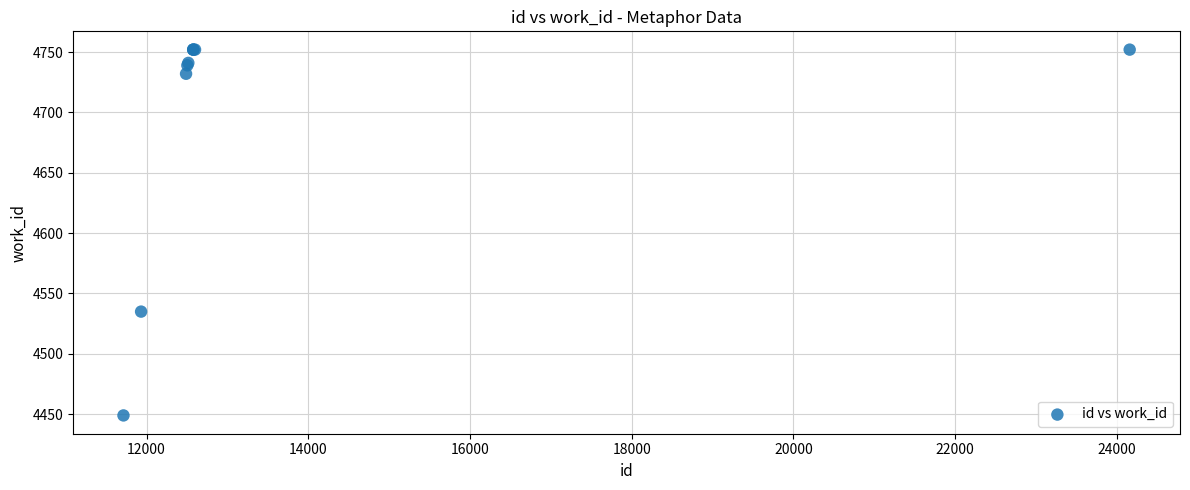

What Y value in the scatter plot is closest to 4600?

4535